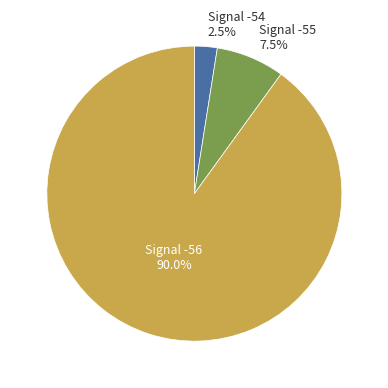

Is there any slice that represents more than half of the pie?

Yes